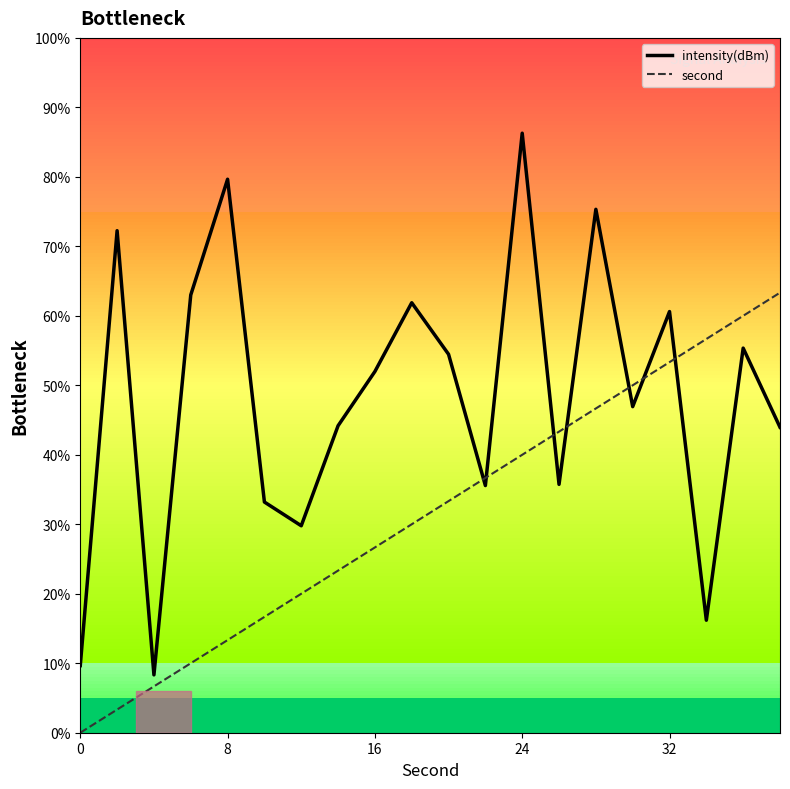

What is the maximum value for intensity(dBm)?

86.3